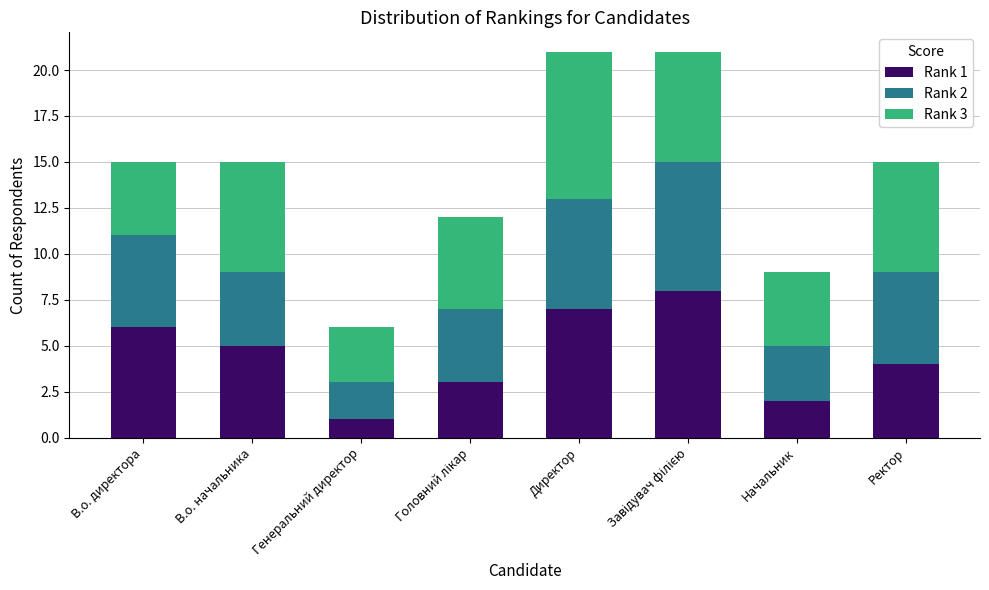

Does the chart contain stacked bars?

Yes